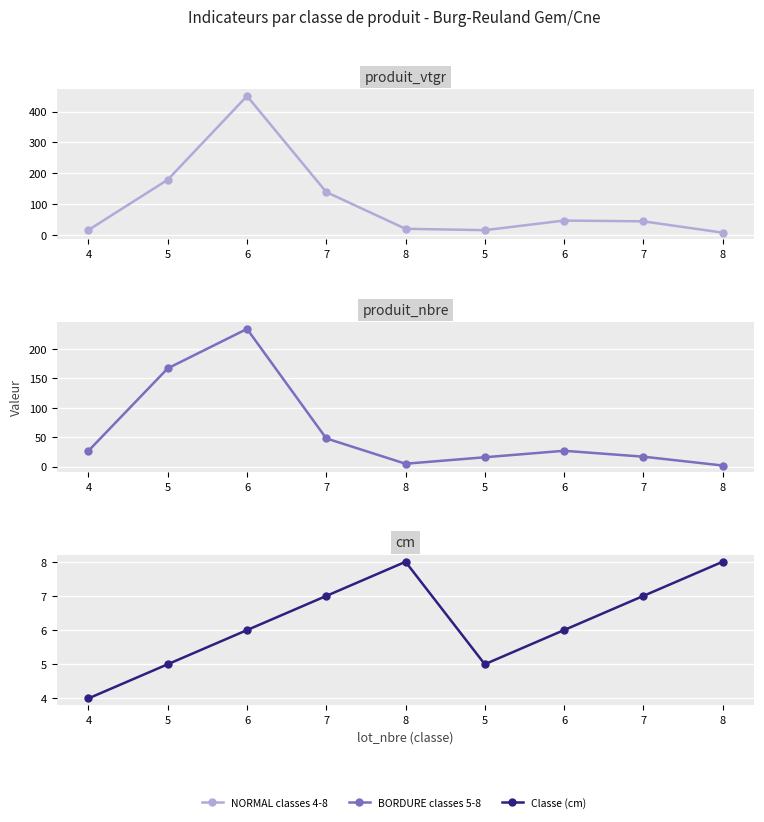

Reading left to right, extract all data points from this chart.

produit_vtgr: 4=15.5	5=178.6	6=450.3	7=138.6	8=19.3	5=14.8	6=46.0	7=43.5	8=6.8
produit_nbre: 4=27.0	5=167.0	6=234.0	7=48.0	8=5.0	5=16.0	6=27.0	7=17.0	8=2.0
cm: 4=4.0	5=5.0	6=6.0	7=7.0	8=8.0	5=5.0	6=6.0	7=7.0	8=8.0